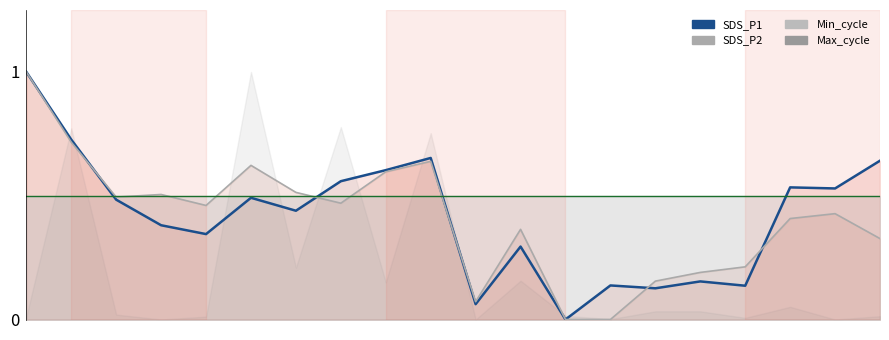

How many positive values does the SDS_P1 series have?

19